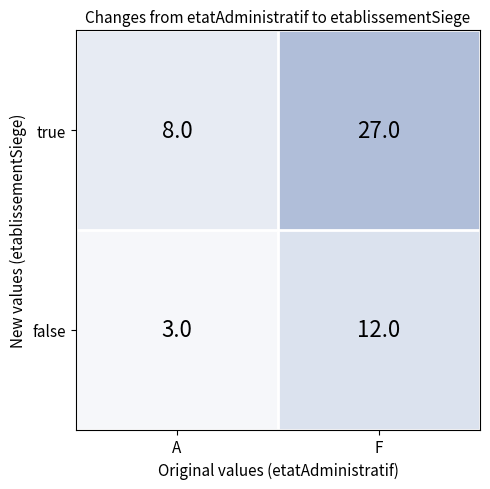

Between A and F, which series saw the biggest shift?

true